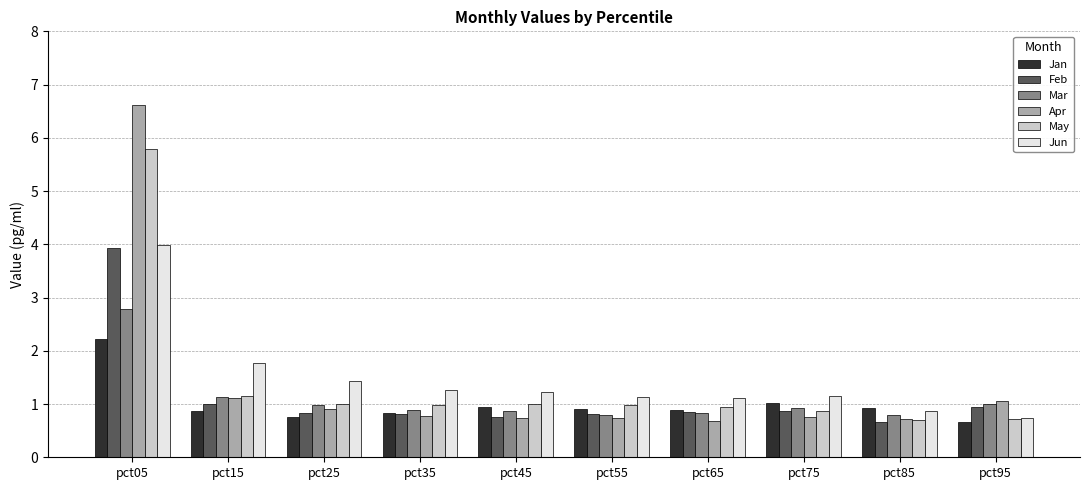

What is the total value across all series at pct25?

5.9